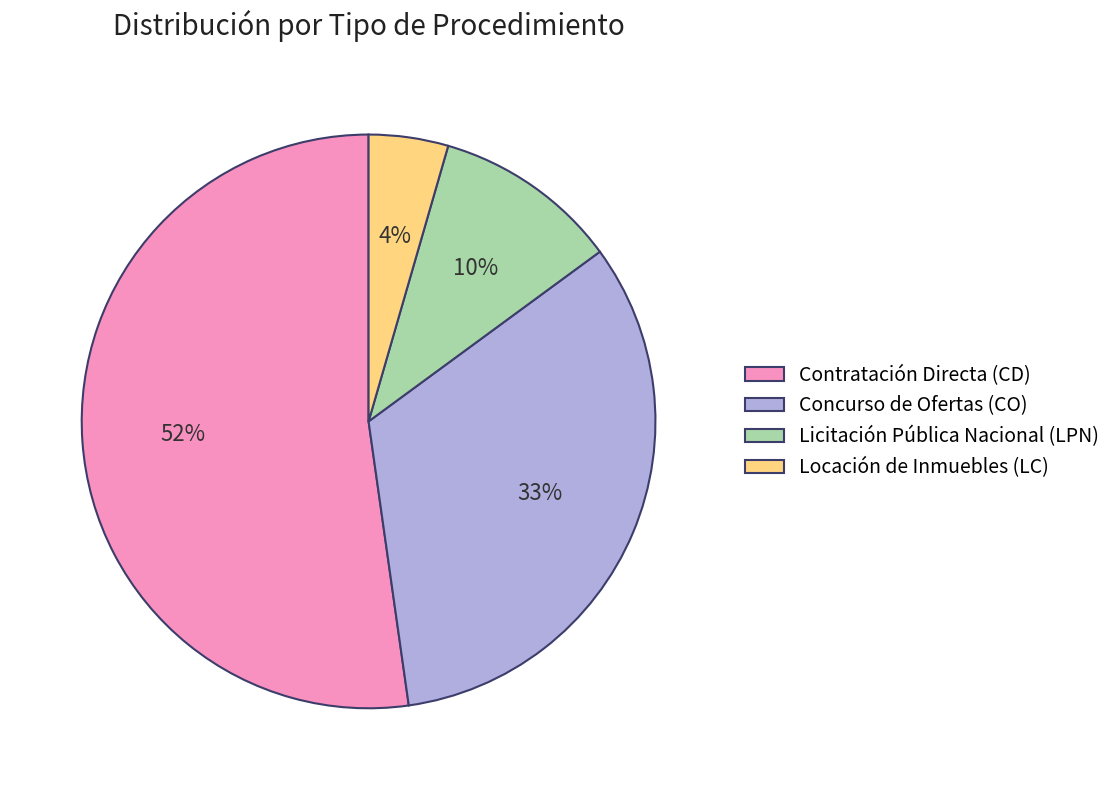

Which slice is the largest?

Contratación Directa (CD)